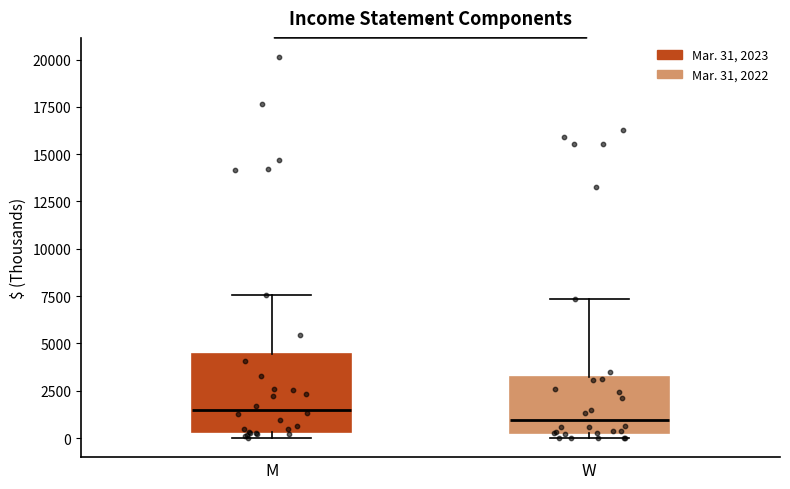

Where is the lower edge of the box for M on the y-axis? The values are not printed on the chart, so give them approximately, as read against the axis.

500